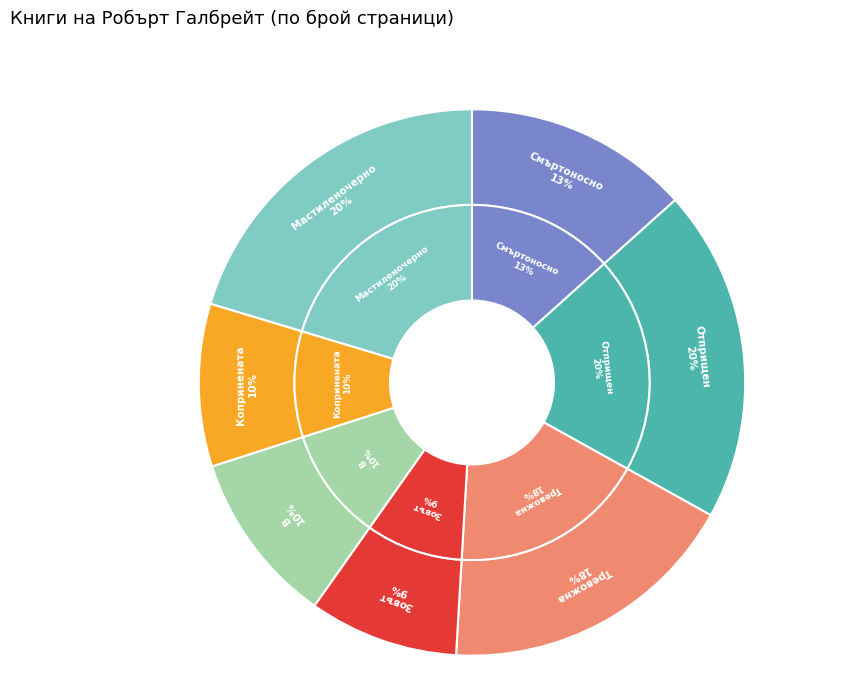

What is the ratio of the value at Смъртоносно бяло to the value at Отприщен гроб?

0.7